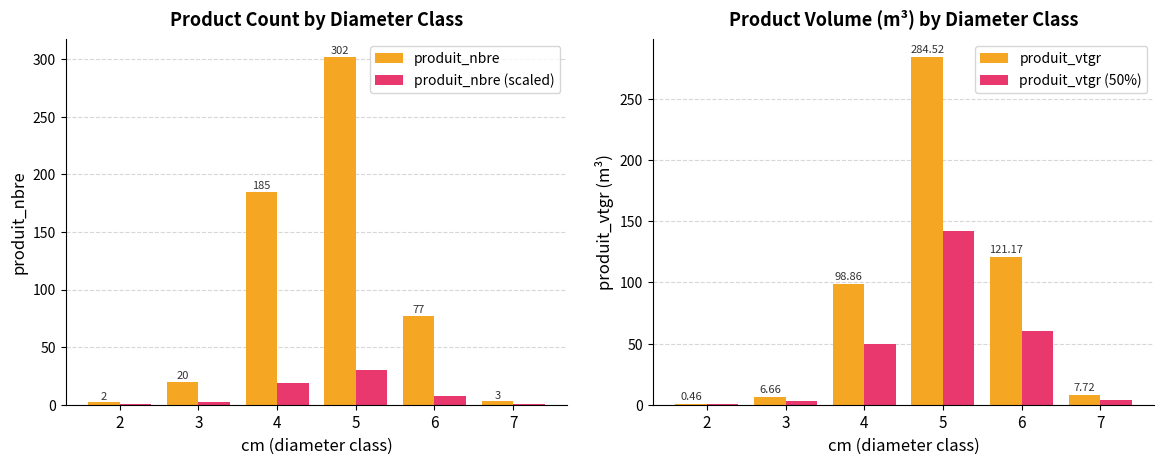

Is the value of produit_nbre (scaled) at 2 greater than the value of produit_nbre at 4?

No